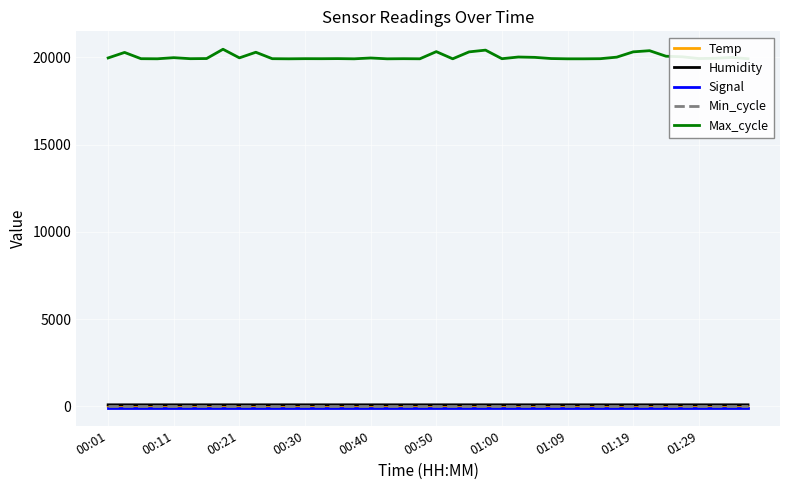

How many categories are shown in the chart?

40